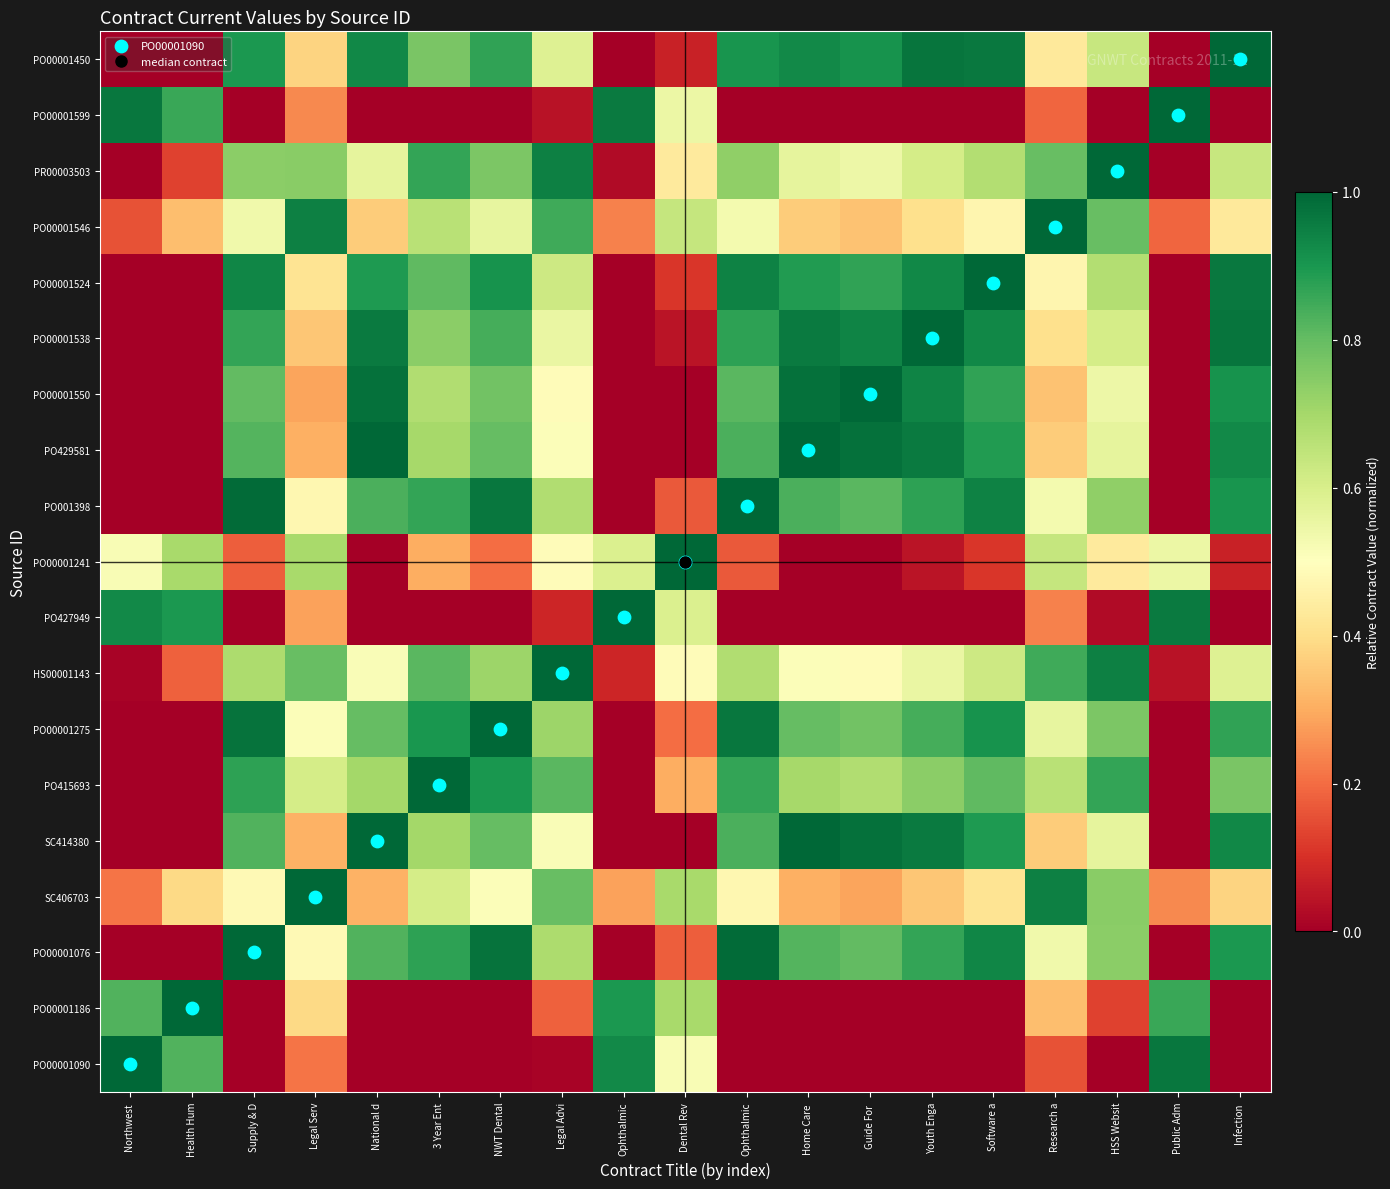

What is the total value across all series at Northwest ?

4.6